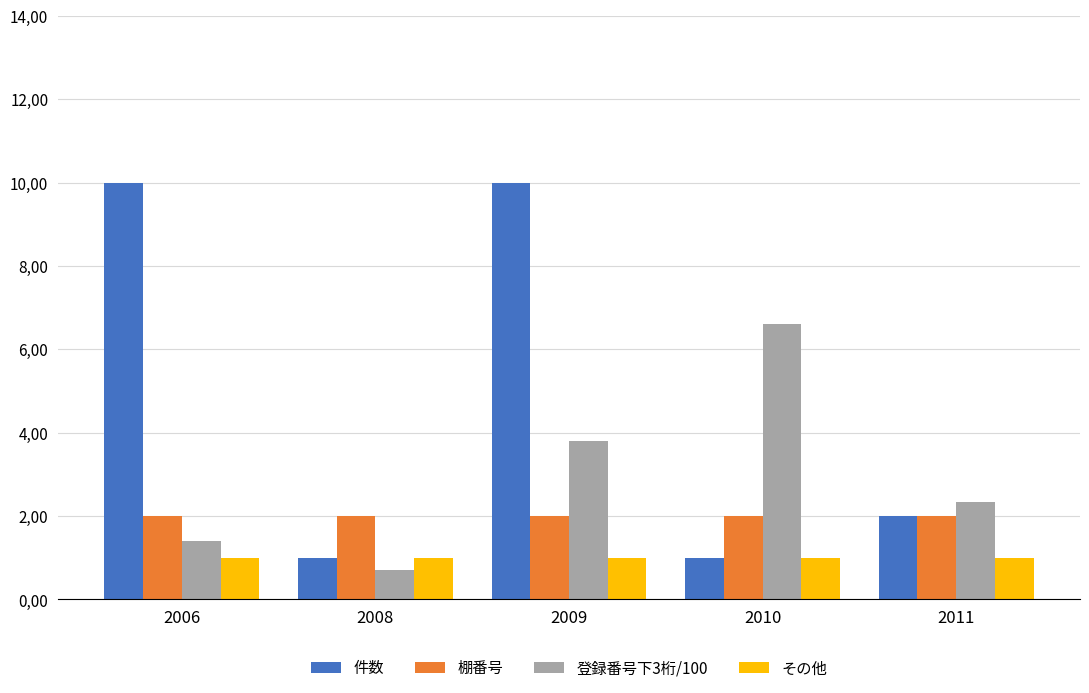

What is the difference between the highest and lowest values at 2011?

1.4